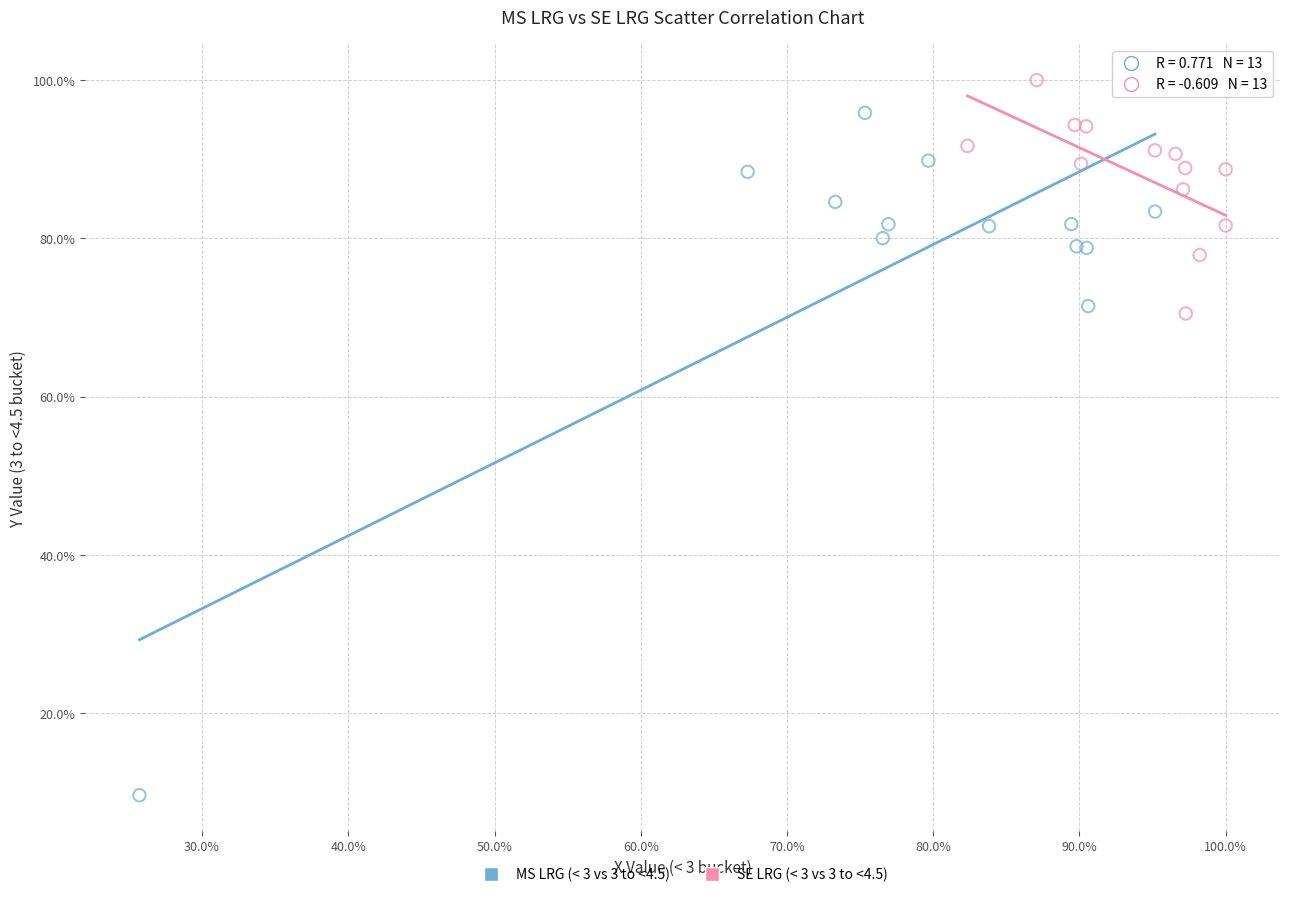

Which series has the largest Y range (max minus min)?

MS LRG (< 3 vs 3 to <4.5)